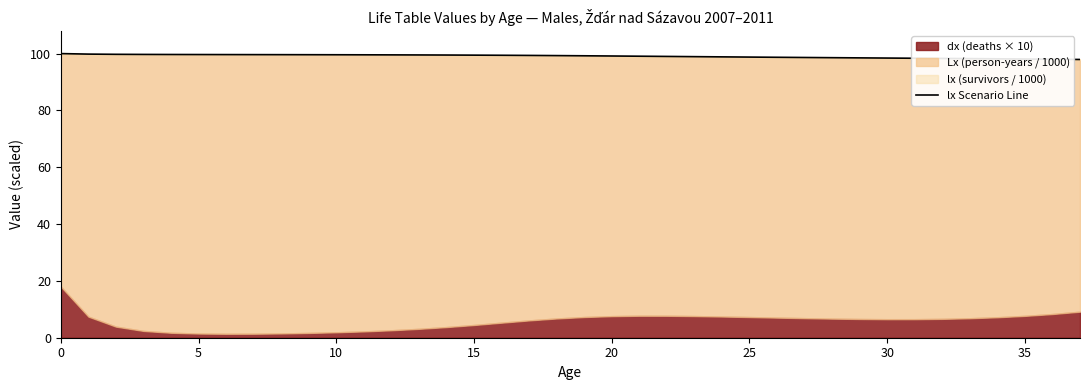

Count the number of values greater than 99.

23